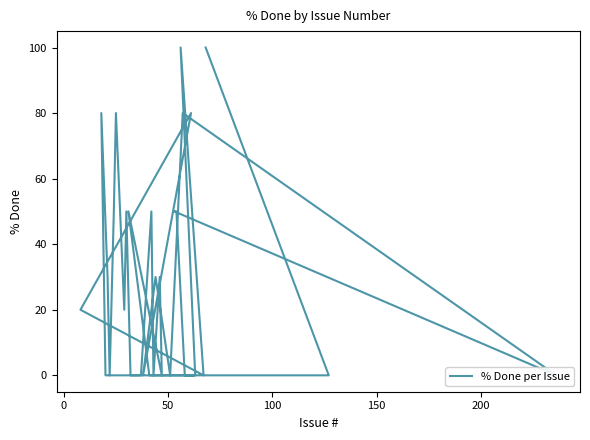

What is the difference between the maximum and second lowest values?

100